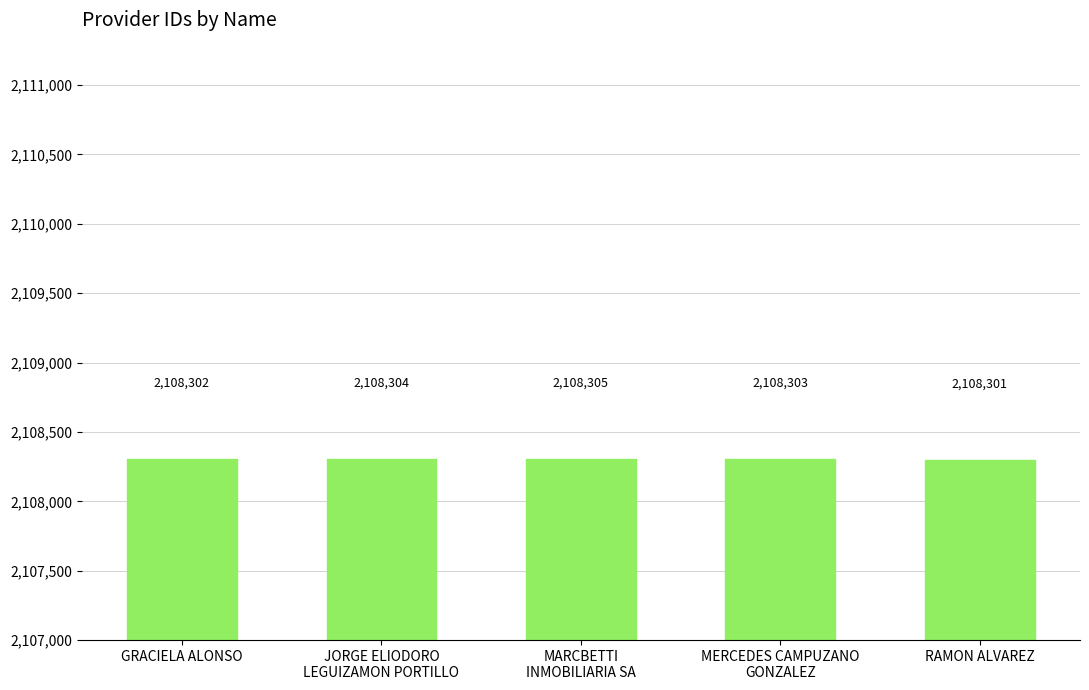

How many data points are less than 2108303?

2